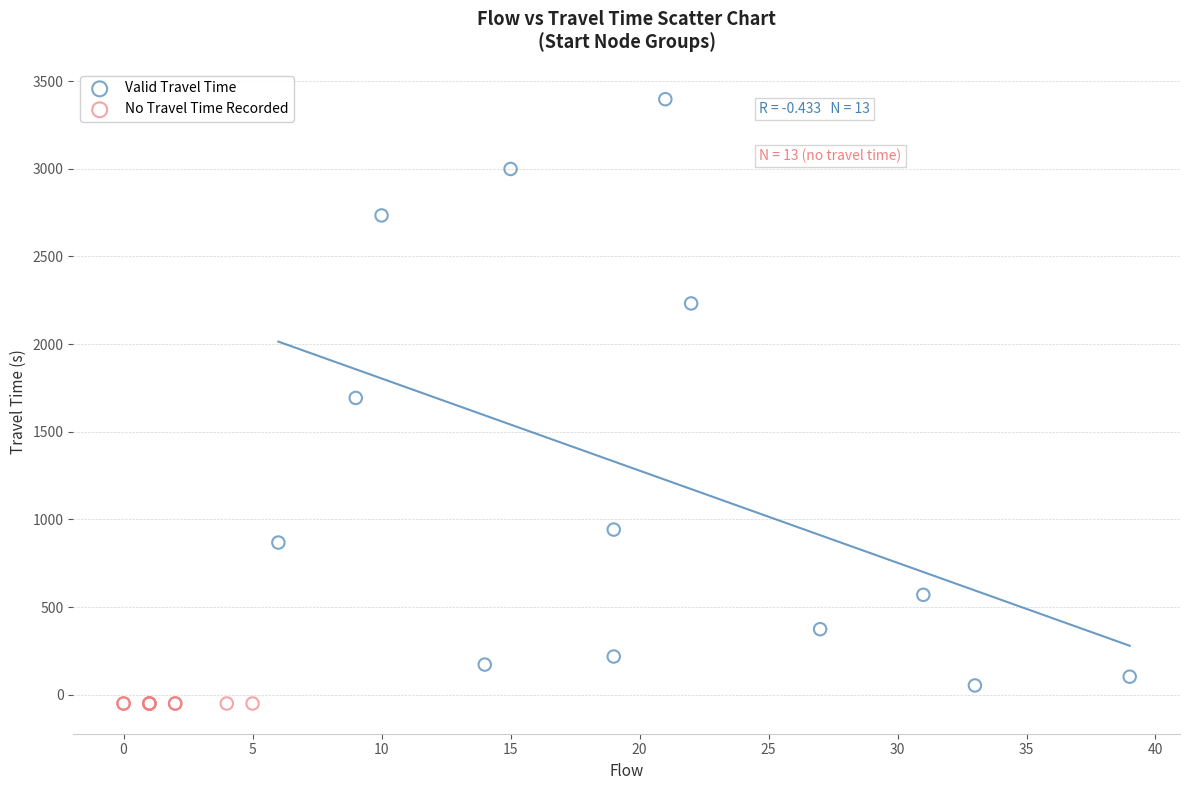

Which series reaches the maximum Y coordinate?

Valid Travel Time